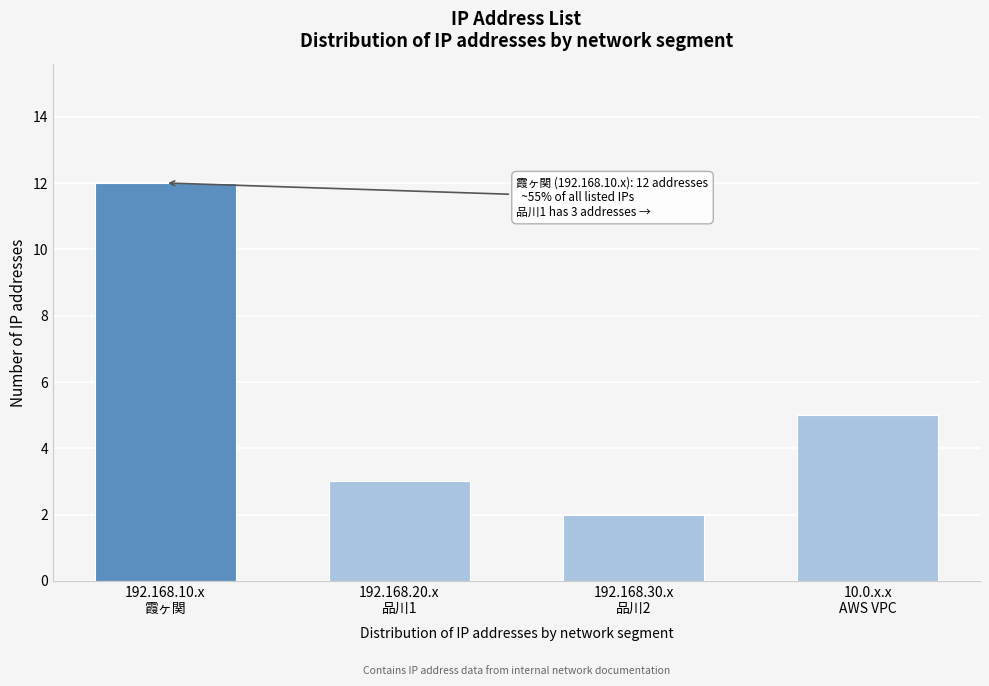

Reading left to right, transcribe all the data shown in this chart.

12	3	2	5